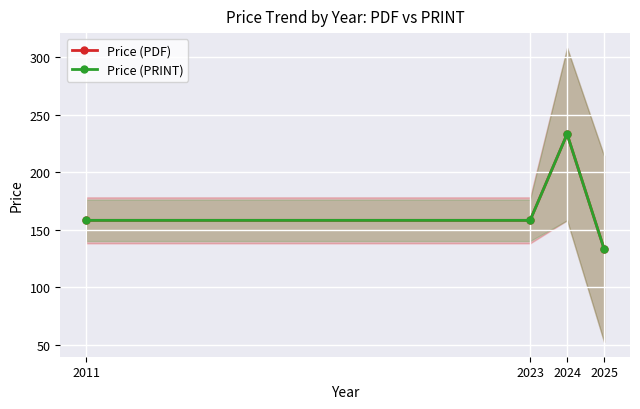

At 2011, list the series in order from largest to smallest.

Price (PDF), Price (PRINT)